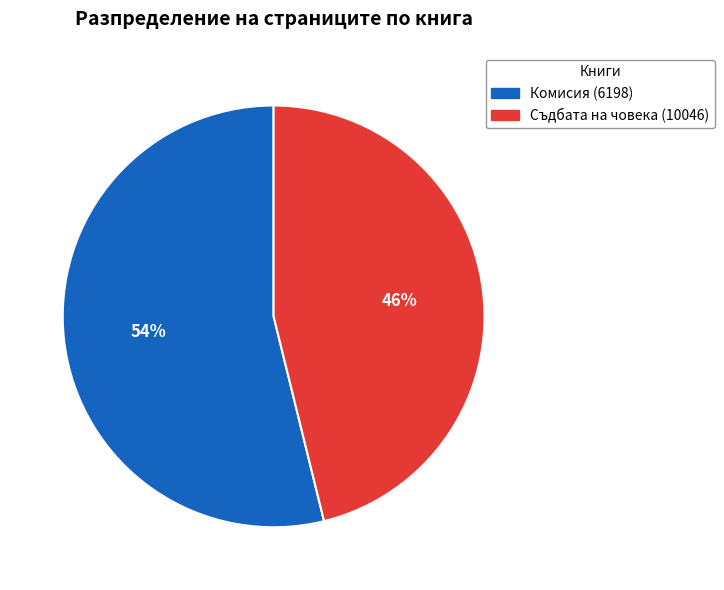

To the nearest percent, what is the average slice percentage?

50%